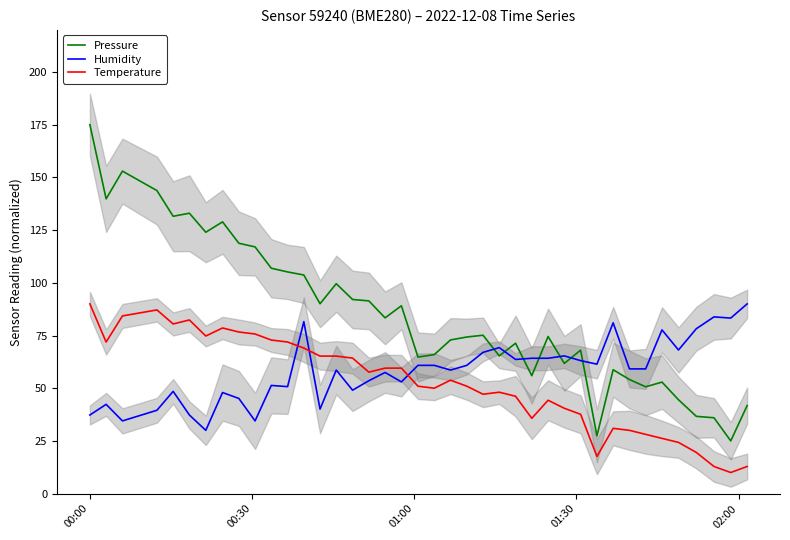

What is the greatest value displayed?

175.0